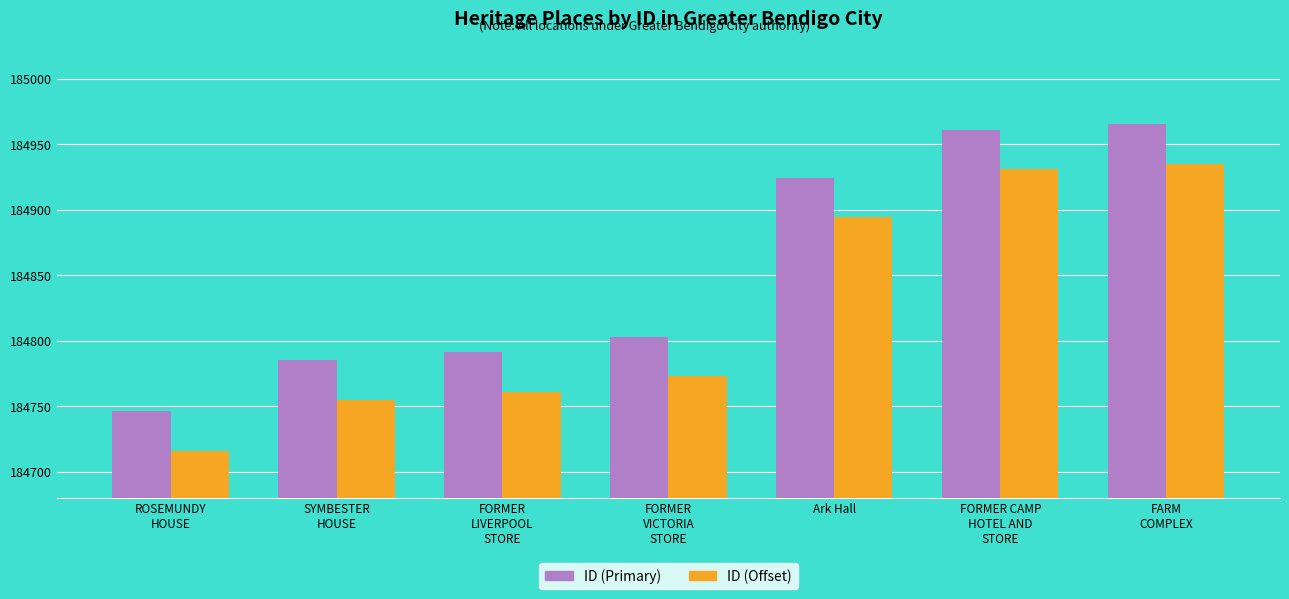

Count the number of data series in this chart.

2